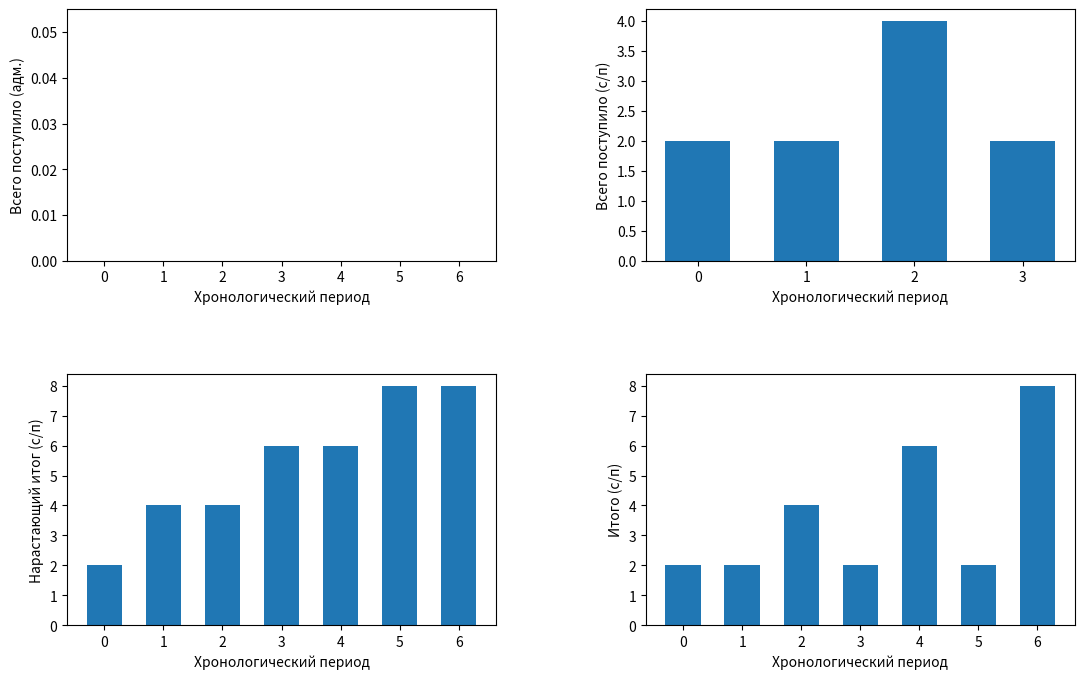

Does the chart contain stacked bars?

No